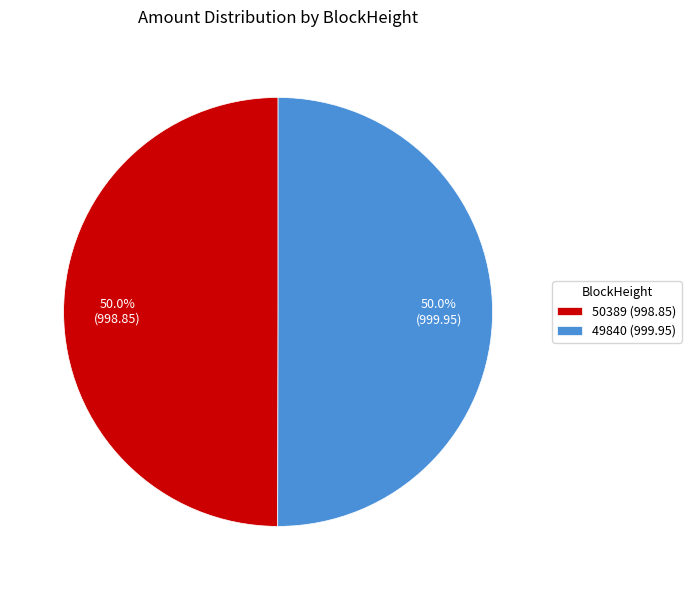

To the nearest percent, what portion does 49840 represent?

50%